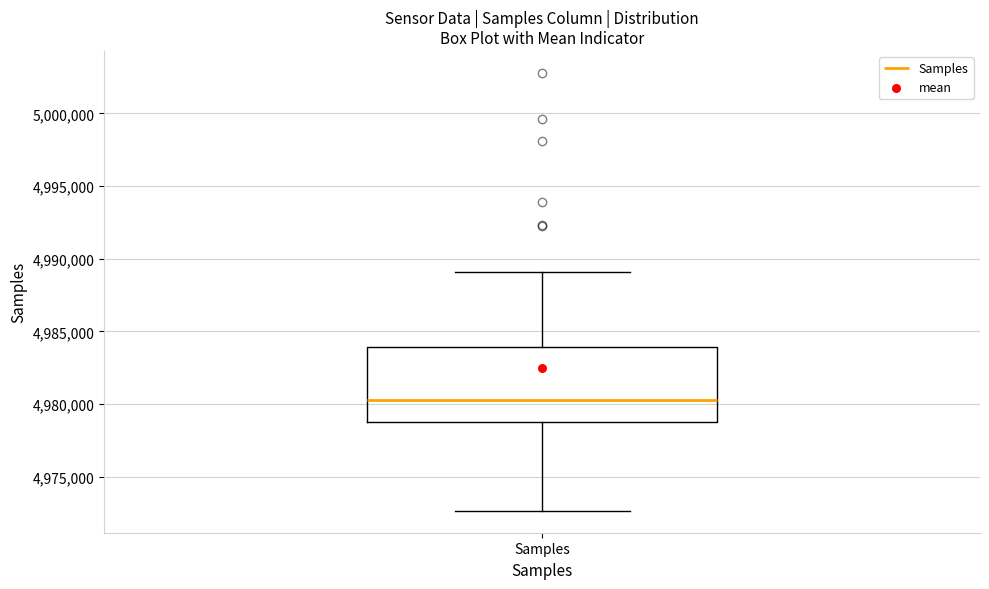

Where does the lower whisker of the box for Samples end on the y-axis? The values are not printed on the chart, so give them approximately, as read against the axis.

4972500